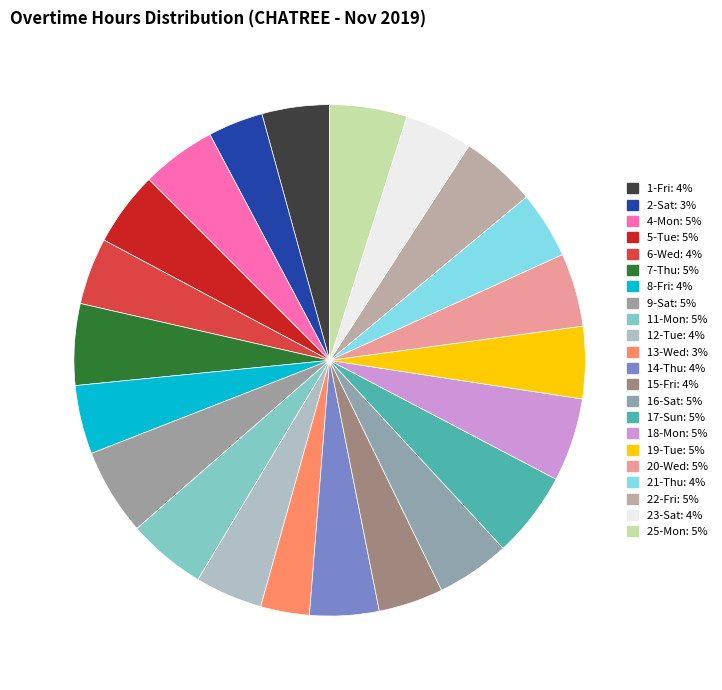

What is the smallest slice in the pie chart?

13-Wed